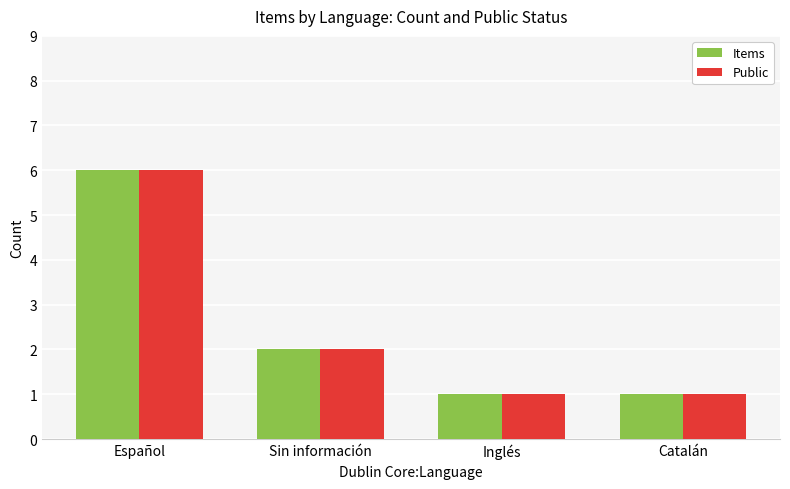

What is the difference between the Public values at Español and Sin información?

4